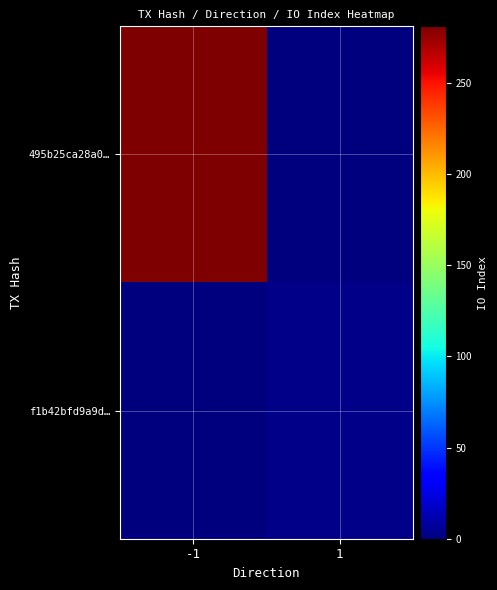

List the series in order of their peak value, lowest first.

f1b42bfd9a9d…, 495b25ca28a0…